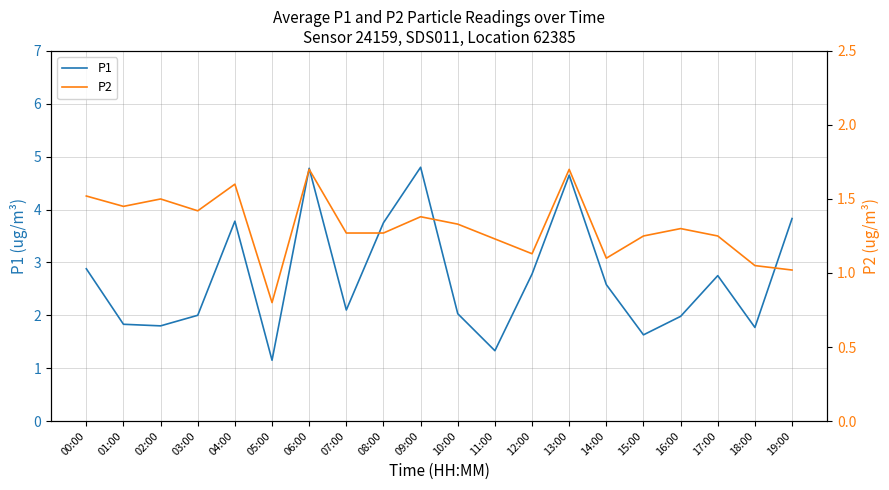

Which series has the largest total across all categories?

P1